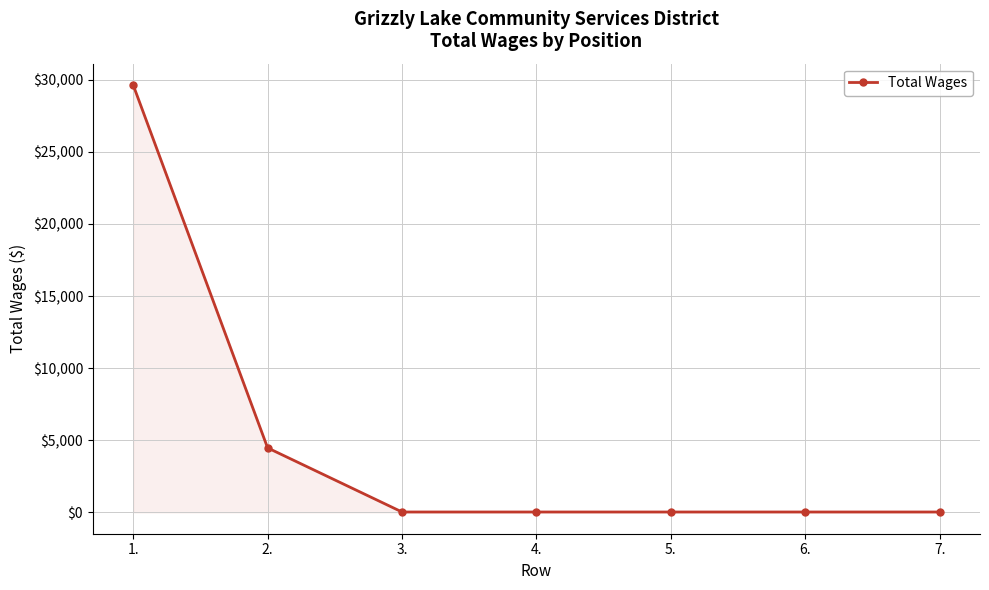

How many values are between 25 and 4472?

6